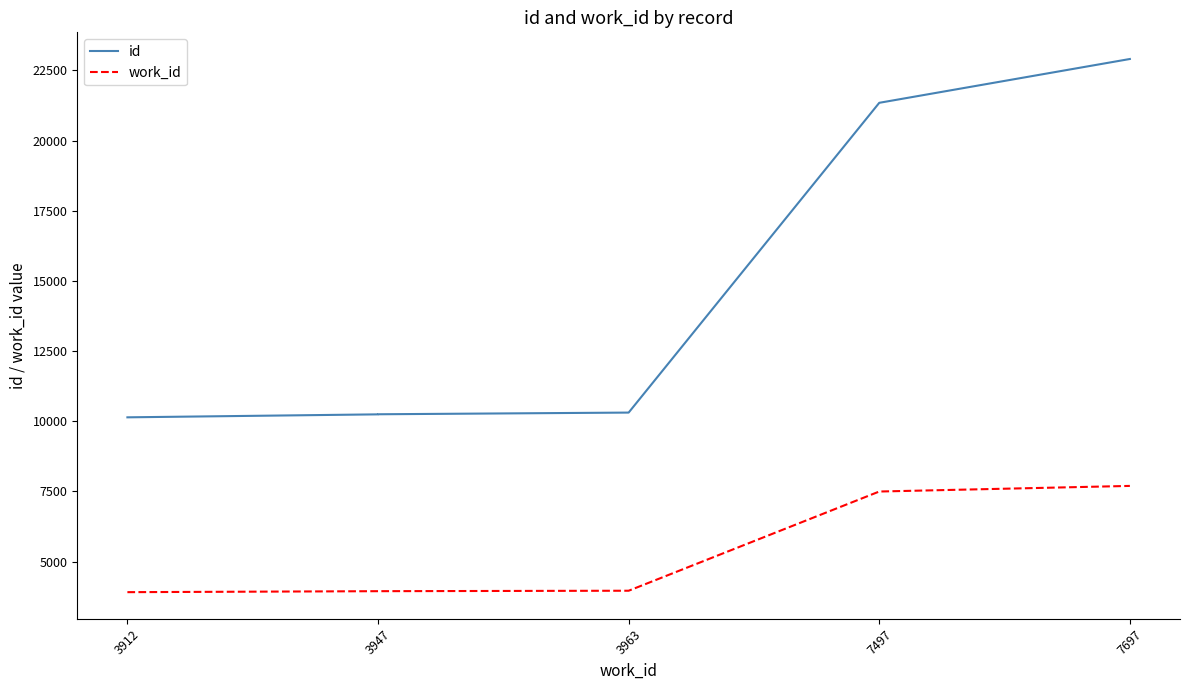

Does the chart display data point markers on the line(s)?

No